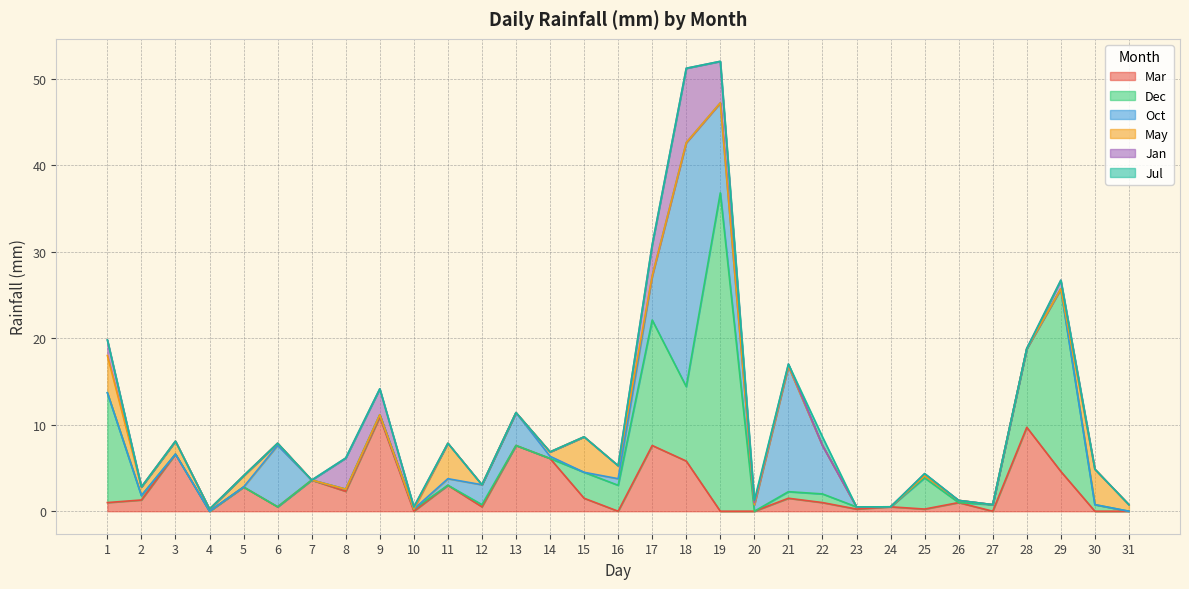

Reading right to left, what are all the values shown in this chart?

Mar: 0.0	0.0	4.6	9.7	0.0	1.0	0.2	0.5	0.2	1.0	1.5	0.0	0.0	5.8	7.6	0.0	1.5	6.1	7.6	0.5	3.0	0.0	10.9	2.3	3.6	0.5	2.8	0.0	6.6	1.3	1.0
Dec: 0.0	0.8	21.1	9.1	0.8	0.0	3.6	0.0	0.2	1.0	0.8	0.0	36.8	8.6	14.5	3.0	3.0	0.0	0.0	0.2	0.0	0.2	0.2	0.2	0.0	0.0	0.0	0.0	0.0	0.5	12.7
Oct: 0.0	0.0	0.0	0.0	0.0	0.2	0.2	0.0	0.0	5.6	14.5	0.8	10.4	28.2	5.1	0.8	0.0	0.2	3.8	2.3	0.8	0.0	0.0	0.0	0.0	7.1	0.0	0.0	0.0	0.0	0.0
May: 0.8	4.1	0.0	0.0	0.0	0.0	0.0	0.0	0.0	0.0	0.0	0.0	0.0	0.0	0.0	1.5	4.1	0.5	0.0	0.0	4.1	0.0	0.0	0.0	0.0	0.2	1.3	0.2	1.5	1.0	4.3
Jan: 0.0	0.0	1.0	0.0	0.0	0.0	0.2	0.0	0.0	0.0	0.2	0.2	4.8	8.6	3.6	0.0	0.0	0.0	0.0	0.0	0.0	0.2	3.0	3.6	0.0	0.0	0.0	0.0	0.0	0.0	1.8
Jul: 0.0	0.0	0.0	0.0	0.0	0.0	0.0	0.0	0.0	1.0	0.0	0.2	0.0	0.0	0.0	0.0	0.0	0.0	0.0	0.0	0.0	0.0	0.0	0.0	0.0	0.0	0.0	0.0	0.0	0.0	0.0